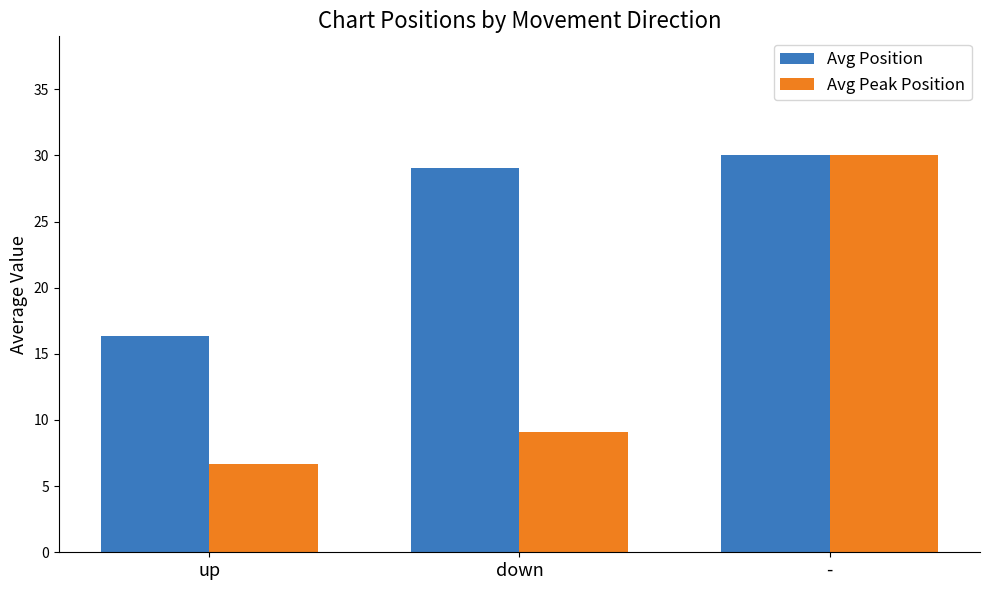

Reading right to left, list all the values displayed in this chart.

Avg Position: 30.0	29.1	16.3
Avg Peak Position: 30.0	9.1	6.7